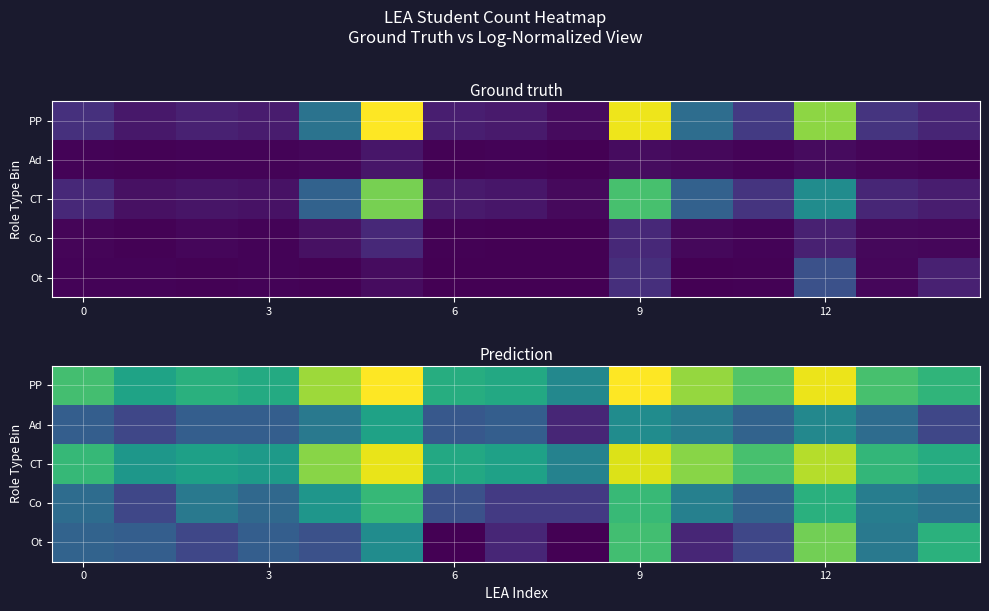

Which series has the largest total across all categories?

PP